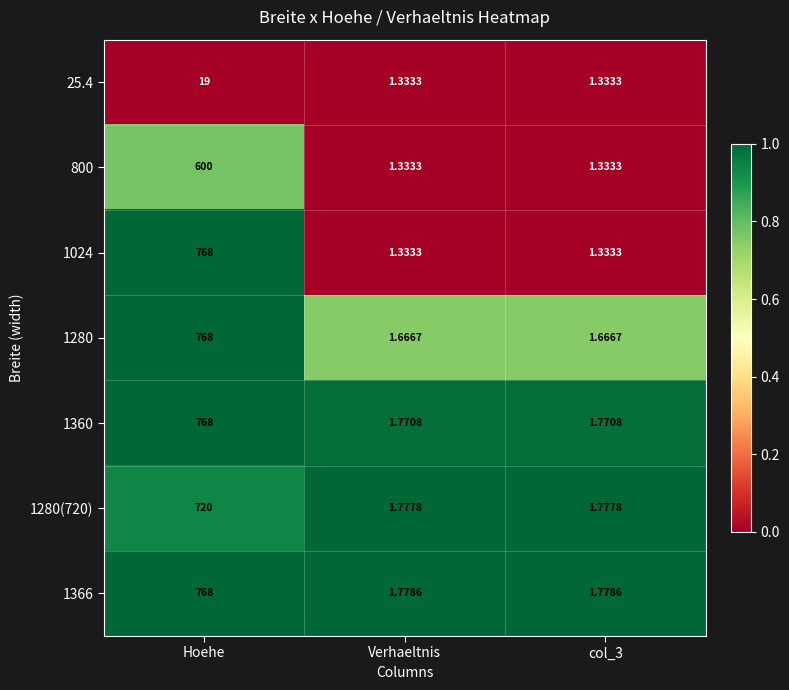

What is the maximum value shown in the chart?

768.0